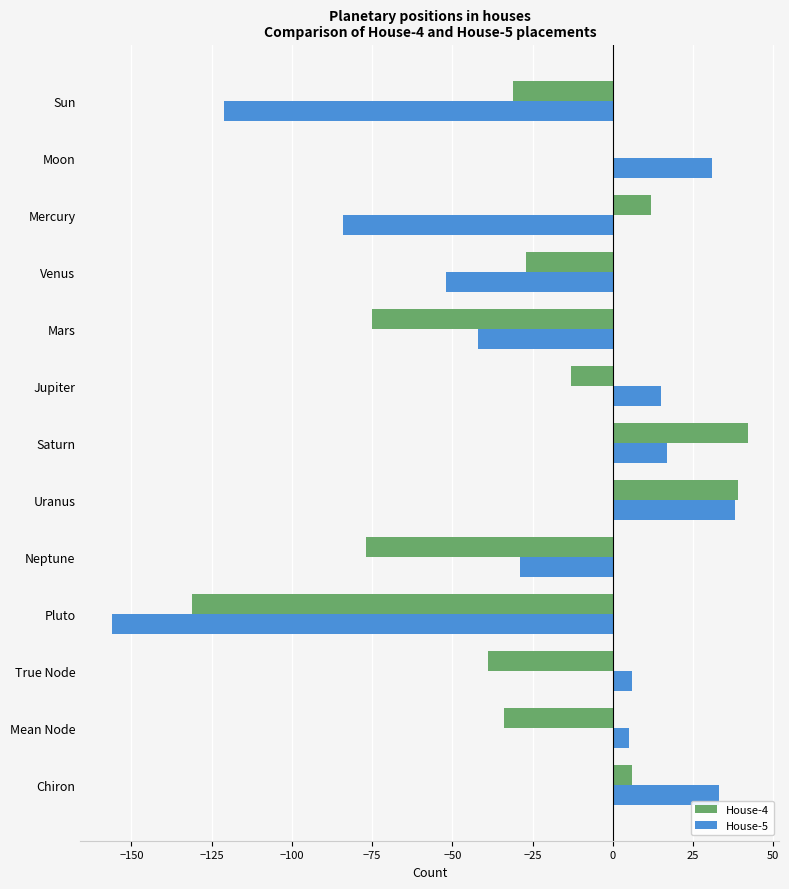

At which category is the sum across all series the highest?

Uranus